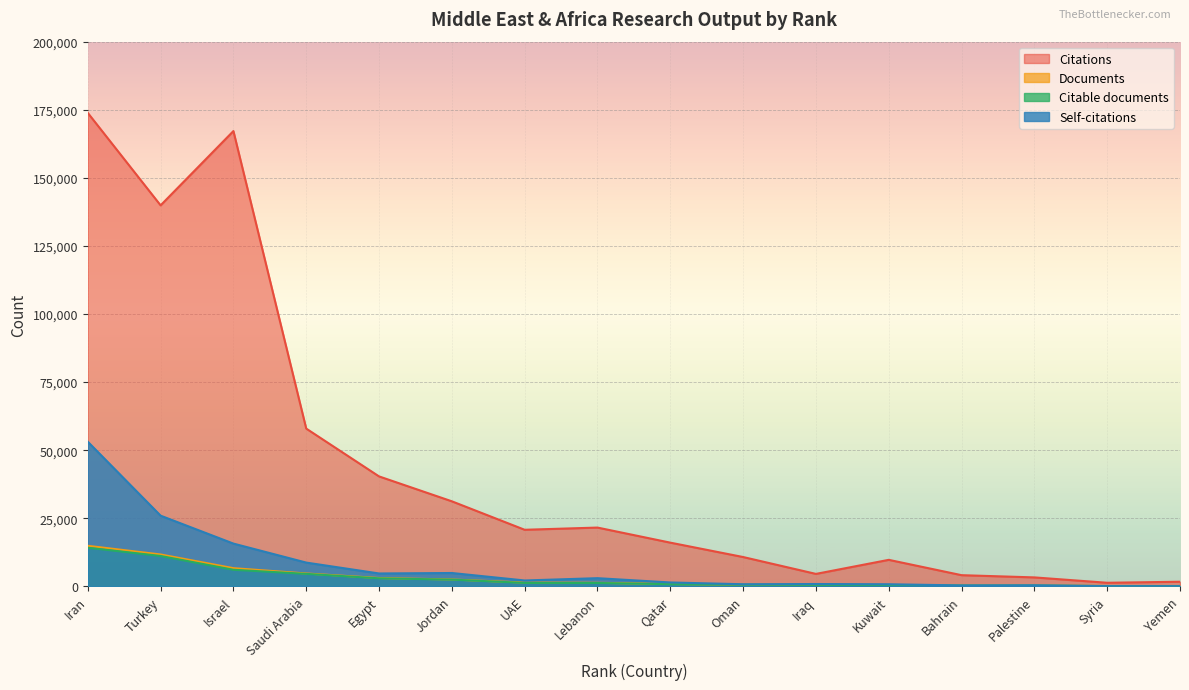

What is the highest value of the Documents series?

14883